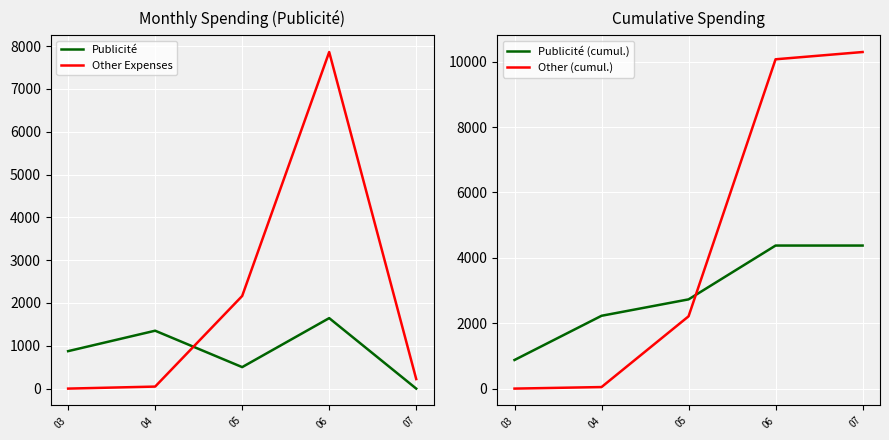

True or false: Publicité and Publicité (cumul.) intersect in this chart.

False